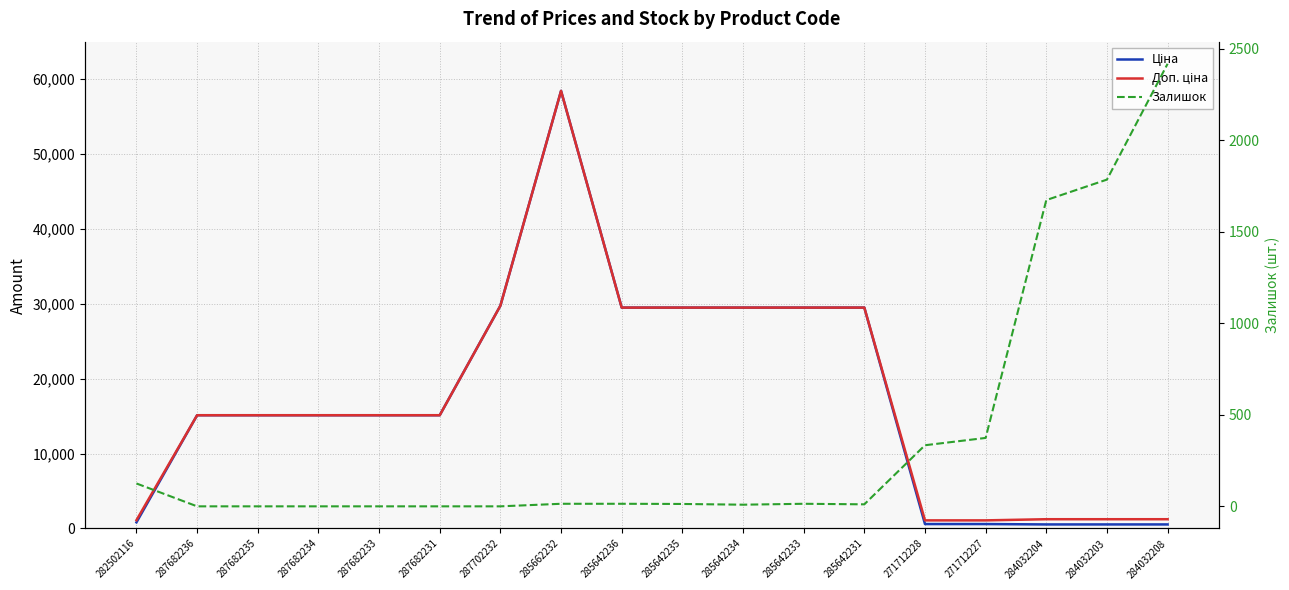

Where is the first local maximum for Ціна?

285662232